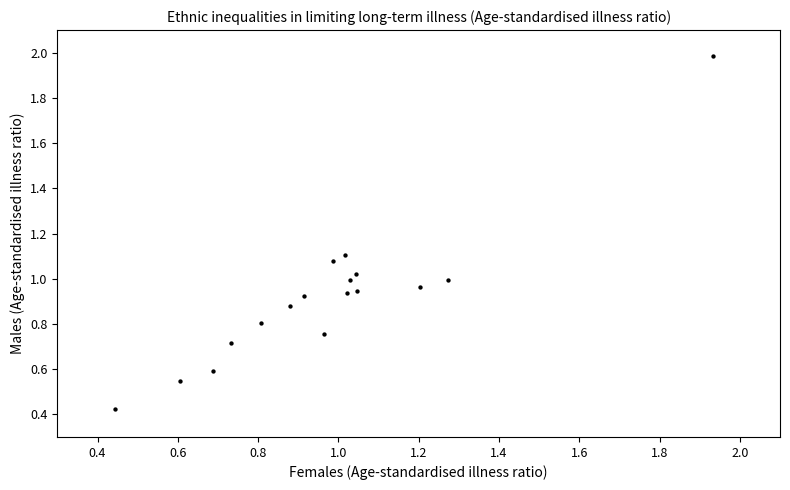

What is the range of Y values (max minus min)?

1.6